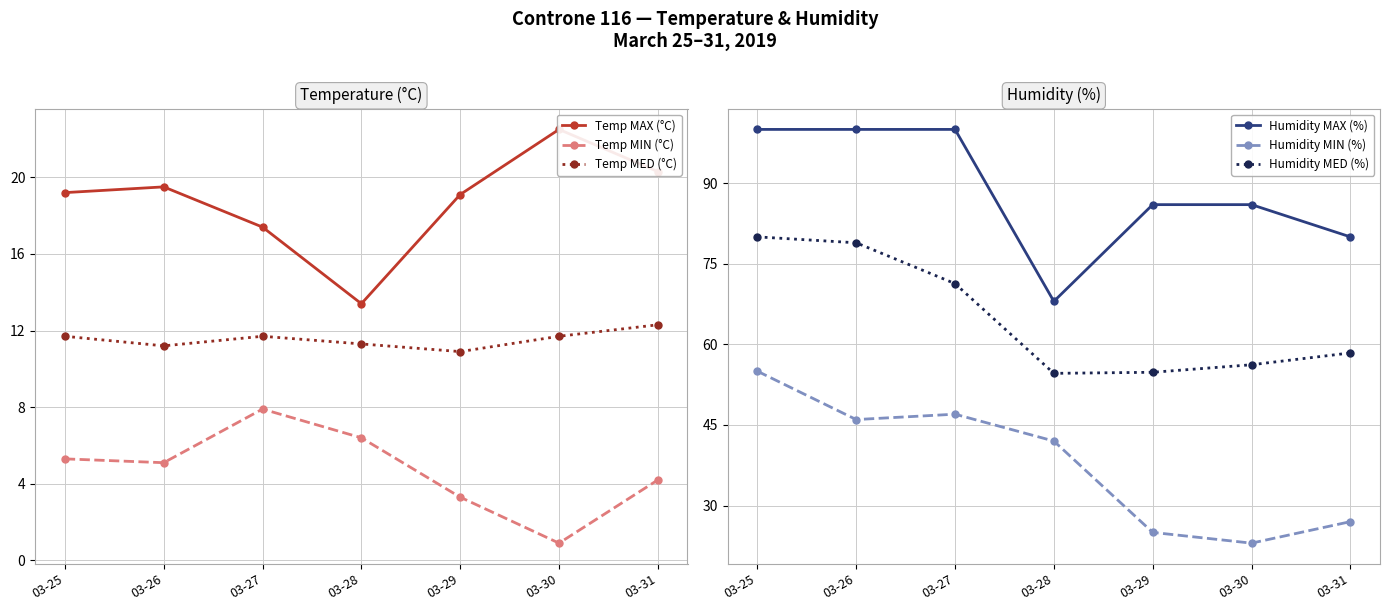

Which label corresponds to the largest value in the chart?

03-25